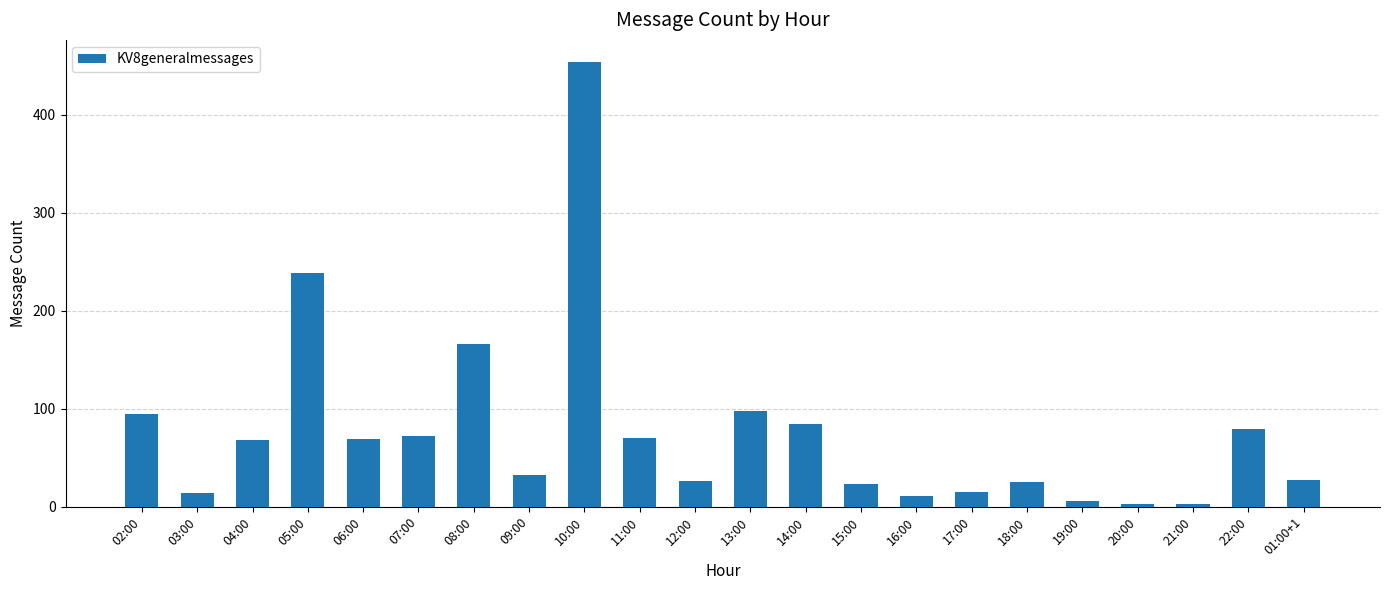

The value at 01:00+1 is 27. True or false?

True